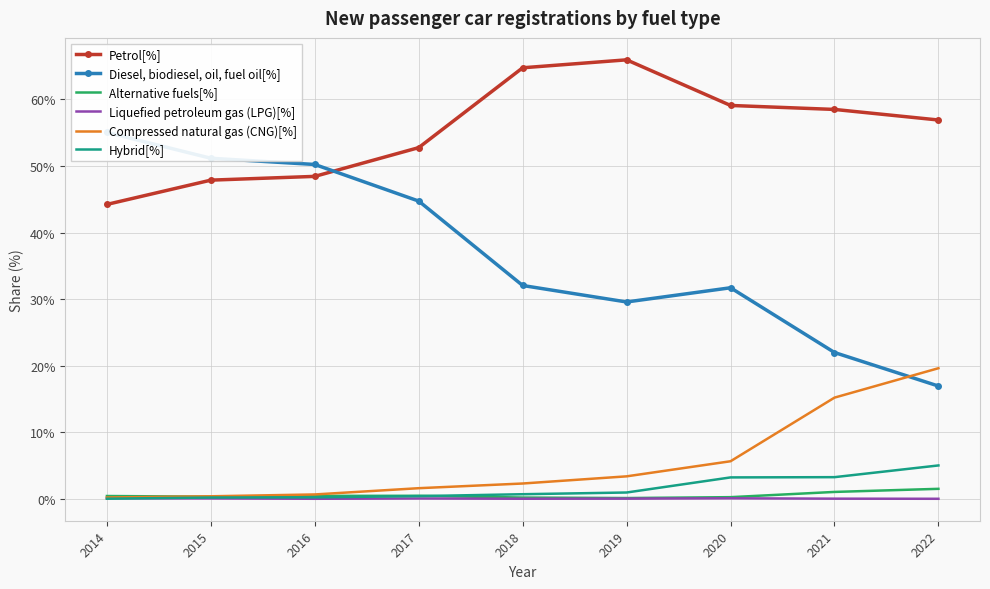

Which category has the lowest value in the Liquefied petroleum gas (LPG)[%] series?

2022